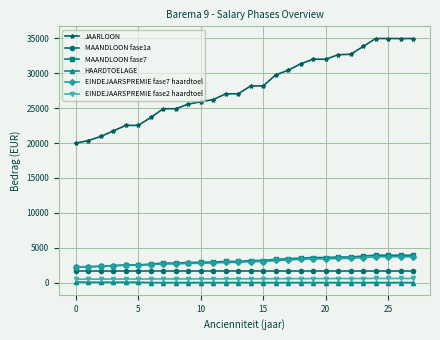

True or false: MAANDLOON fase7 and HAARDTOELAGE cross at least once.

False